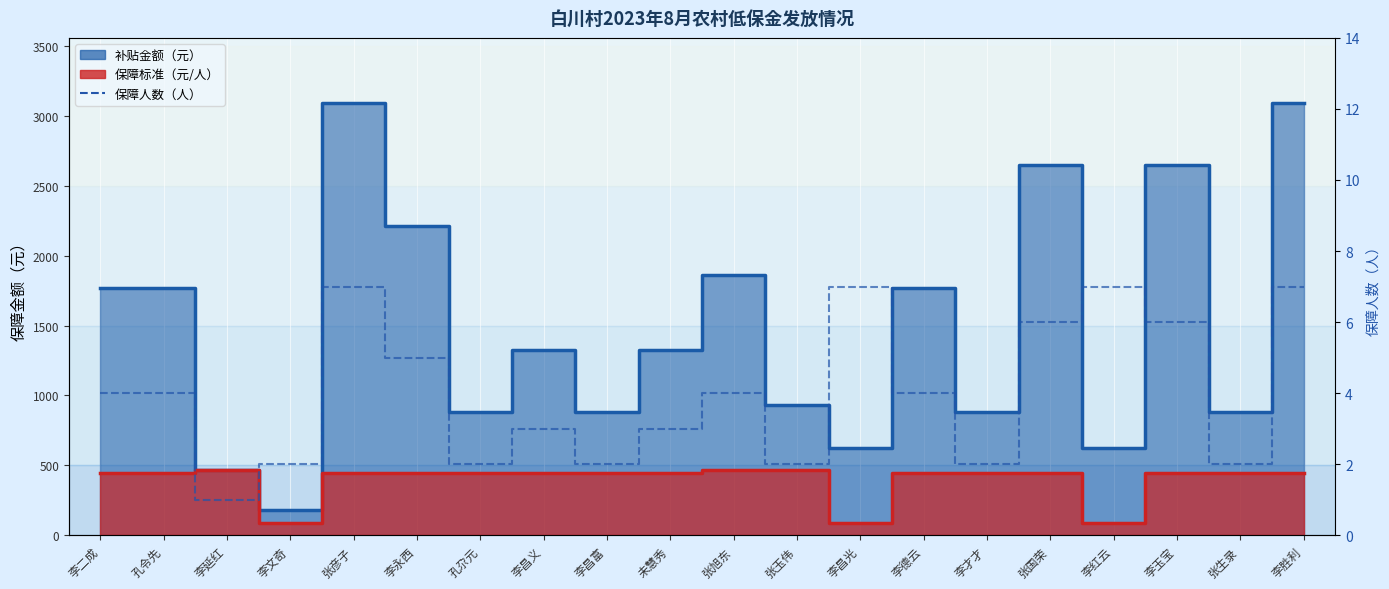

How many values in the 保障标准 series exceed 442?

3